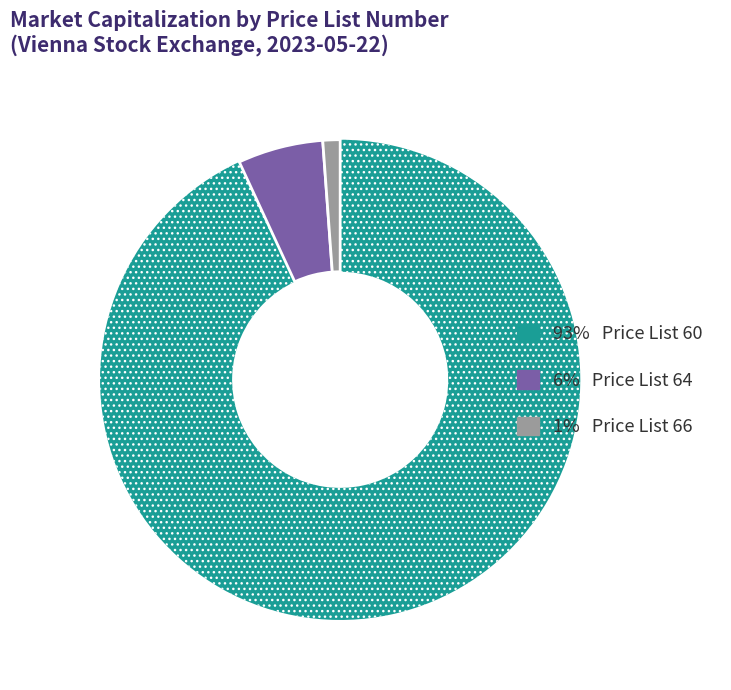

Is there a majority slice in this chart?

Yes